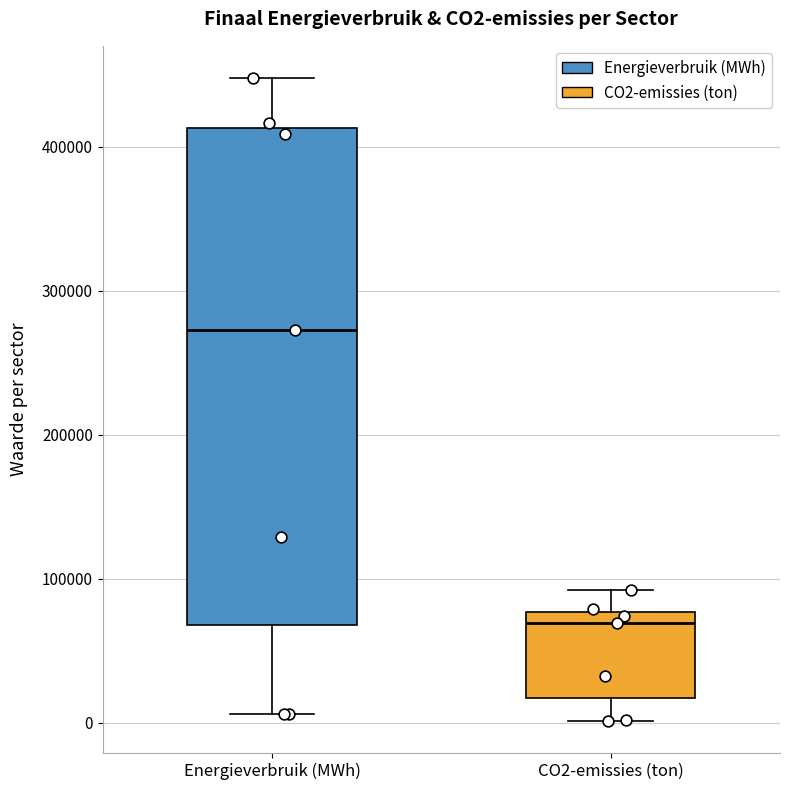

Which box's median line is the highest?

Energieverbruik (MWh)